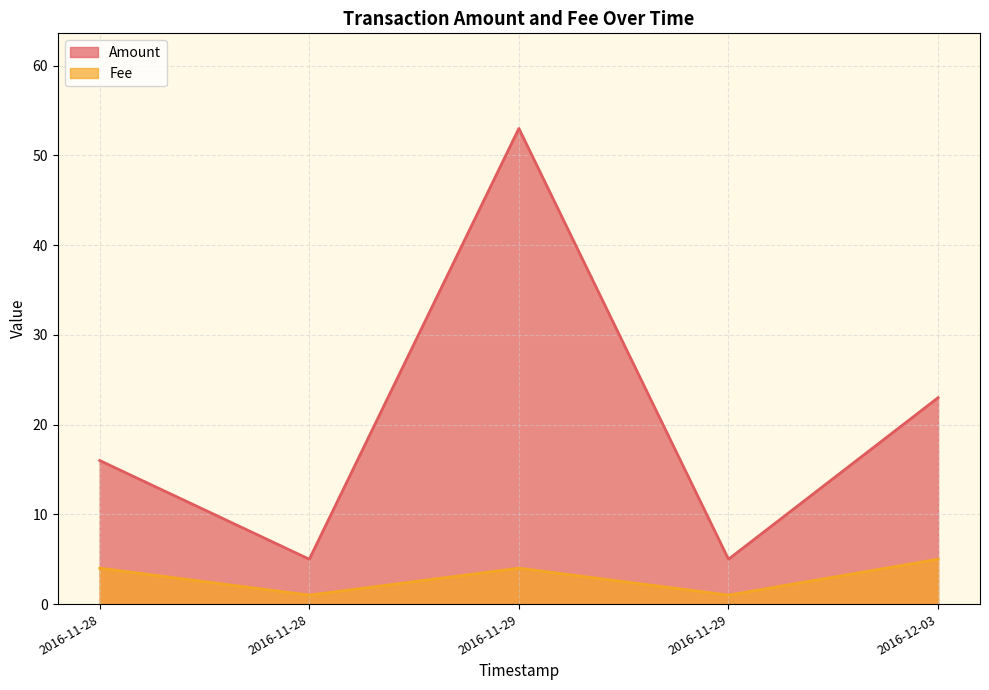

List the series in order of their peak value, lowest first.

Fee, Amount